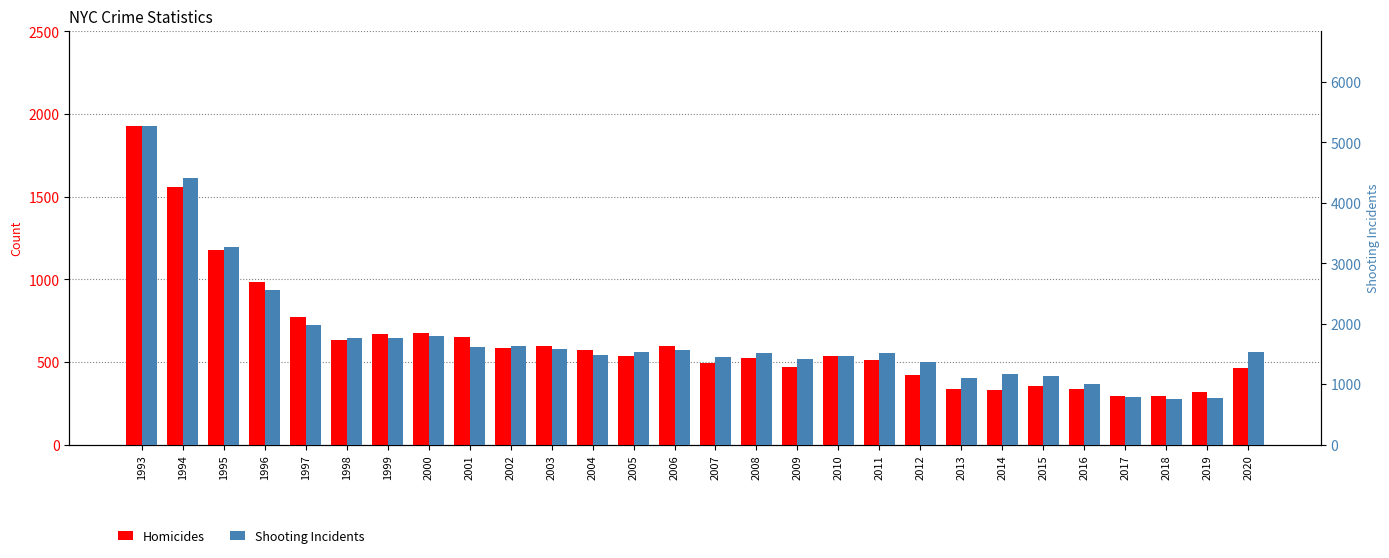

The value of Homicides at 2011 is 728. True or false?

False